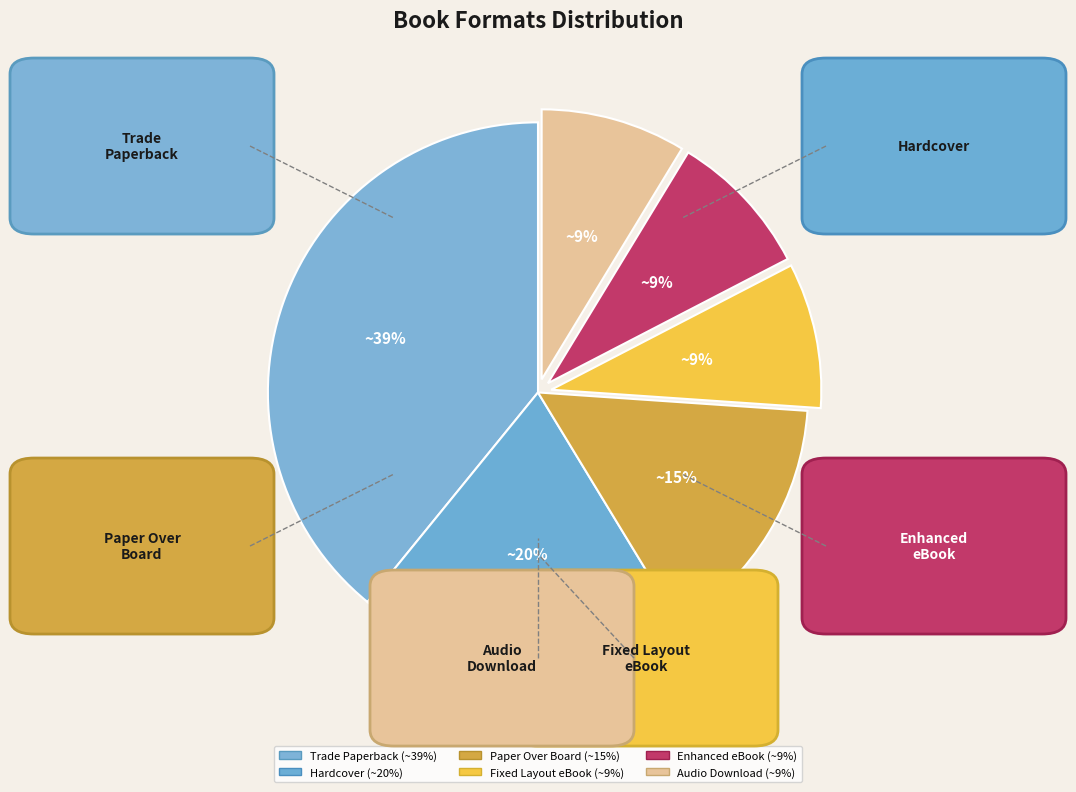

Is it true that Hardcover is 20% of the pie?

True